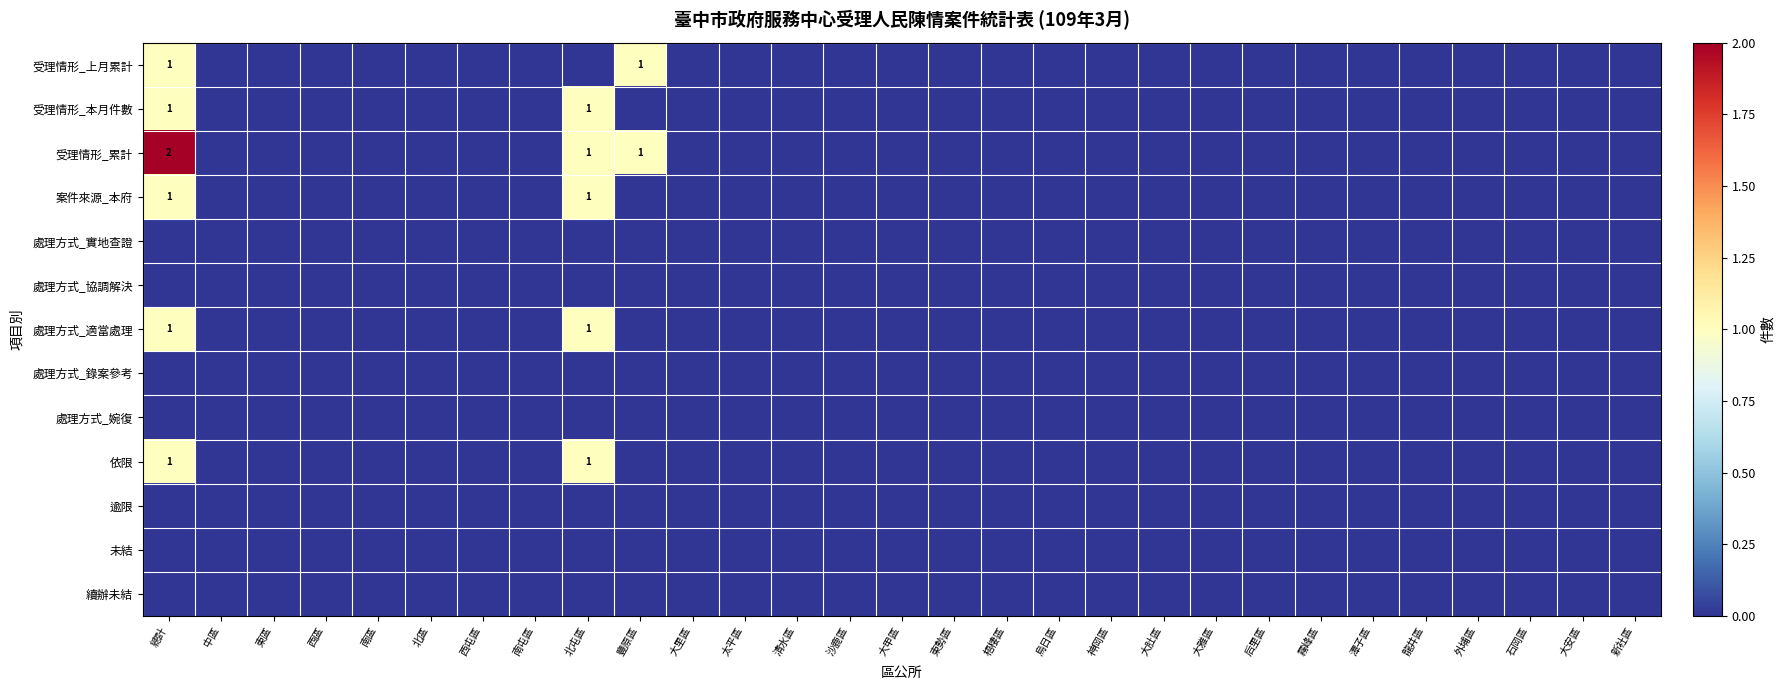

The 處理方式_協調解決 series shows 0 at 總計. True or false?

True